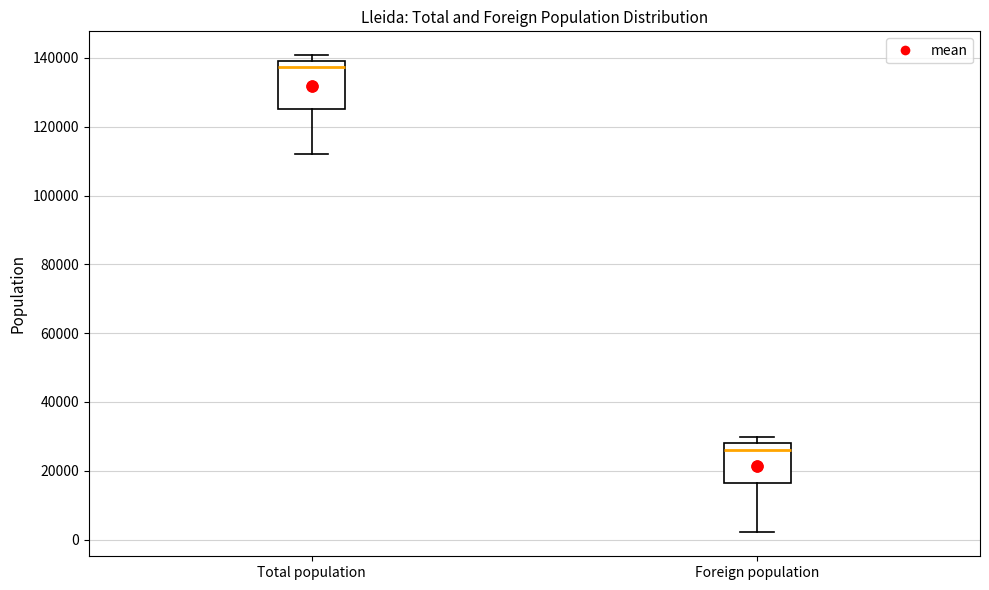

Which box has the highest median line?

Total population